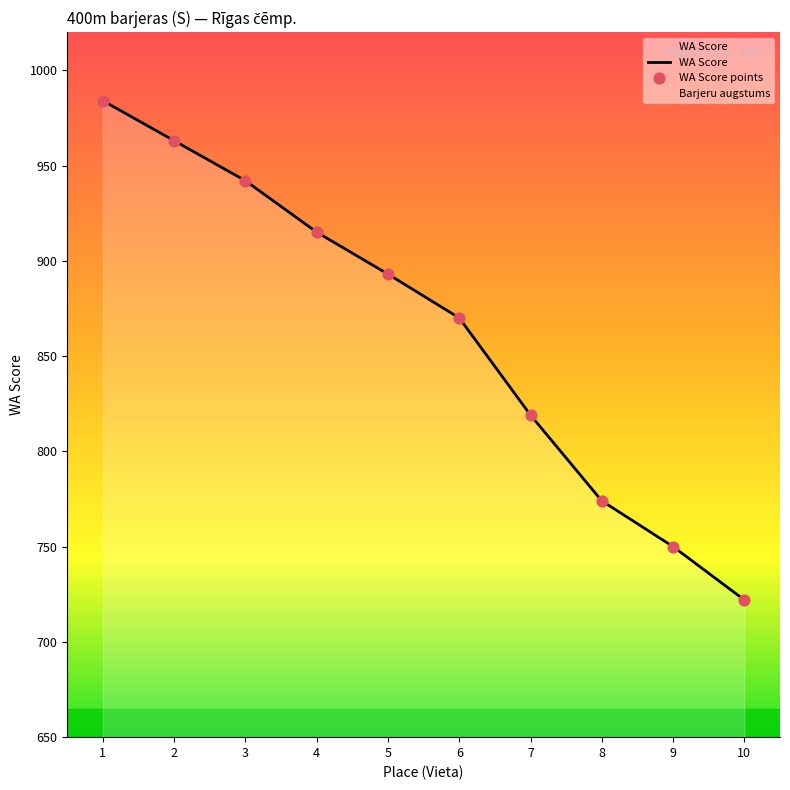

Rank the categories by WA Score value from lowest to highest.

10, 9, 8, 7, 6, 5, 4, 3, 2, 1